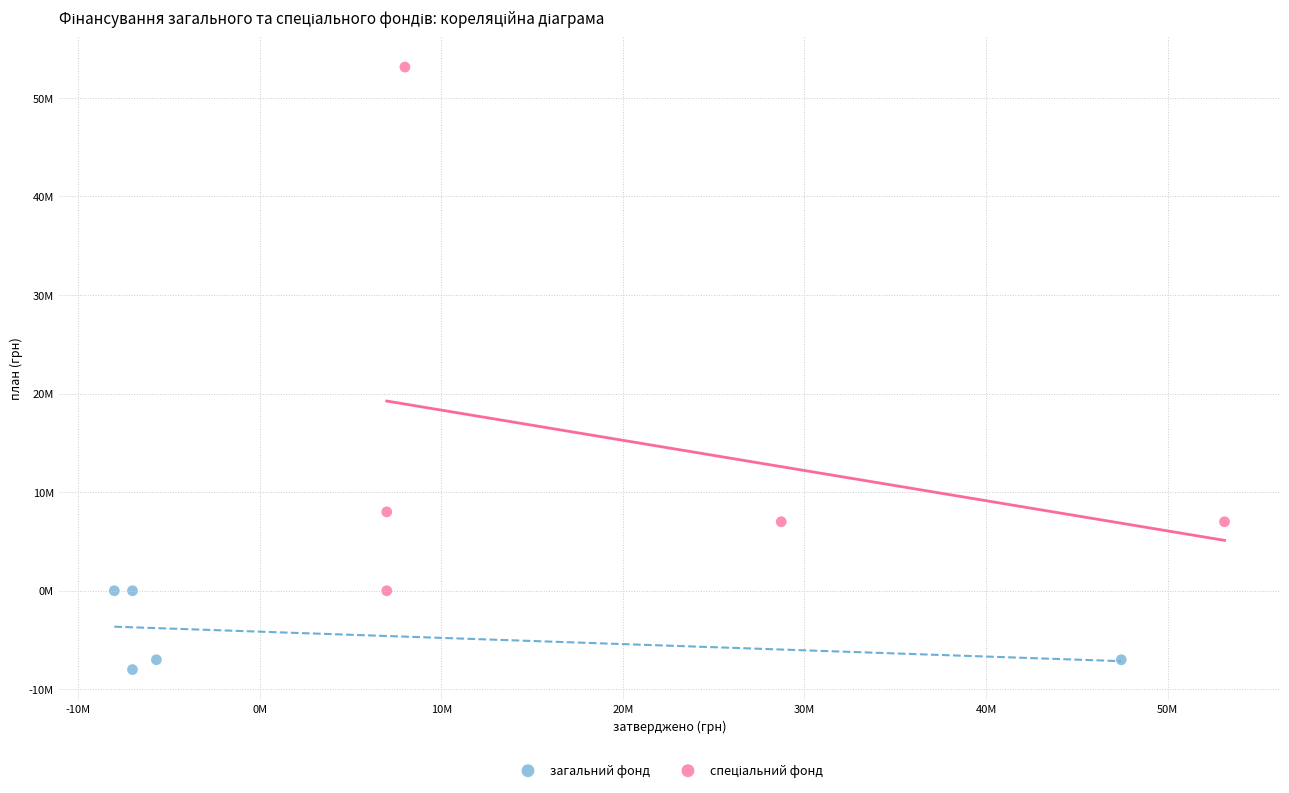

Which series reaches the minimum Y coordinate?

загальний фонд